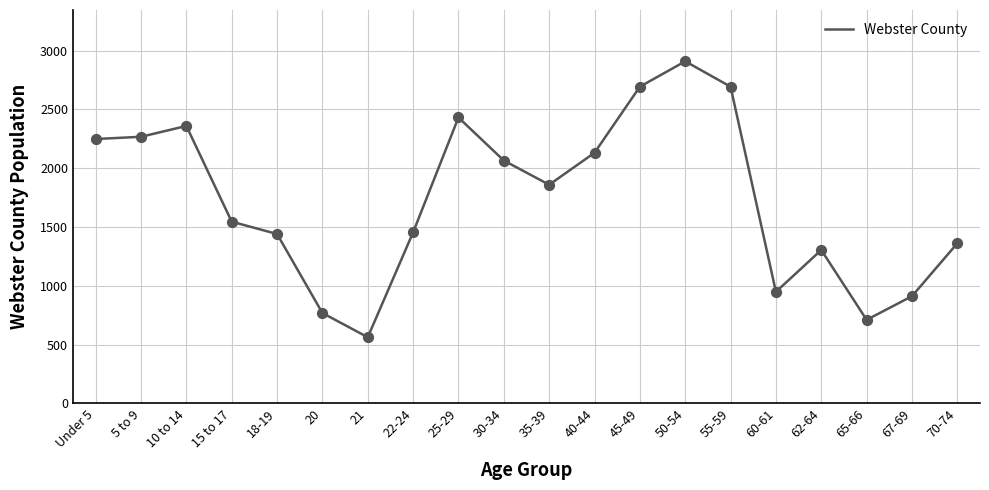

What is the change in value from 10 to 14 to 60-61?

-1411